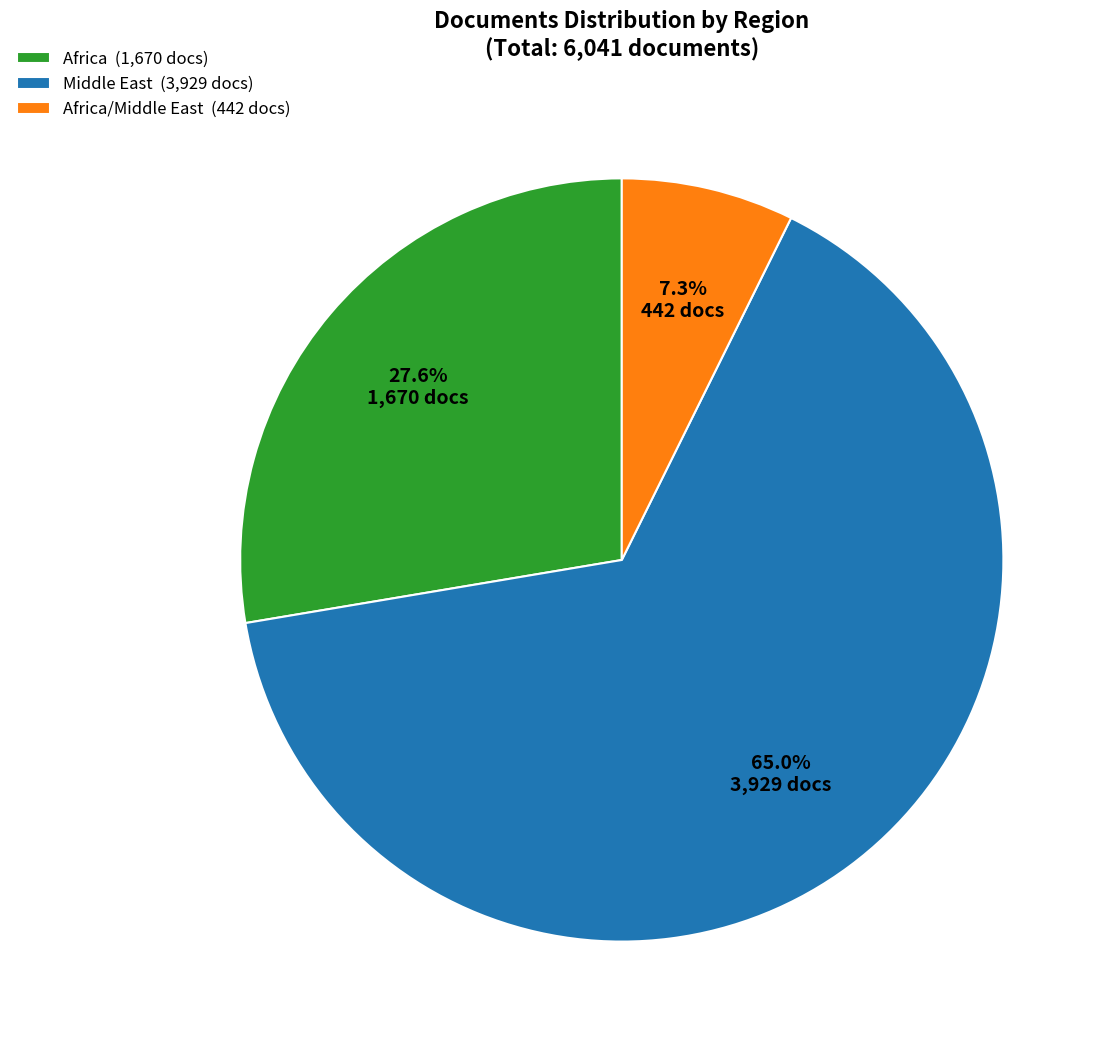

Is there any slice that represents more than half of the pie?

Yes